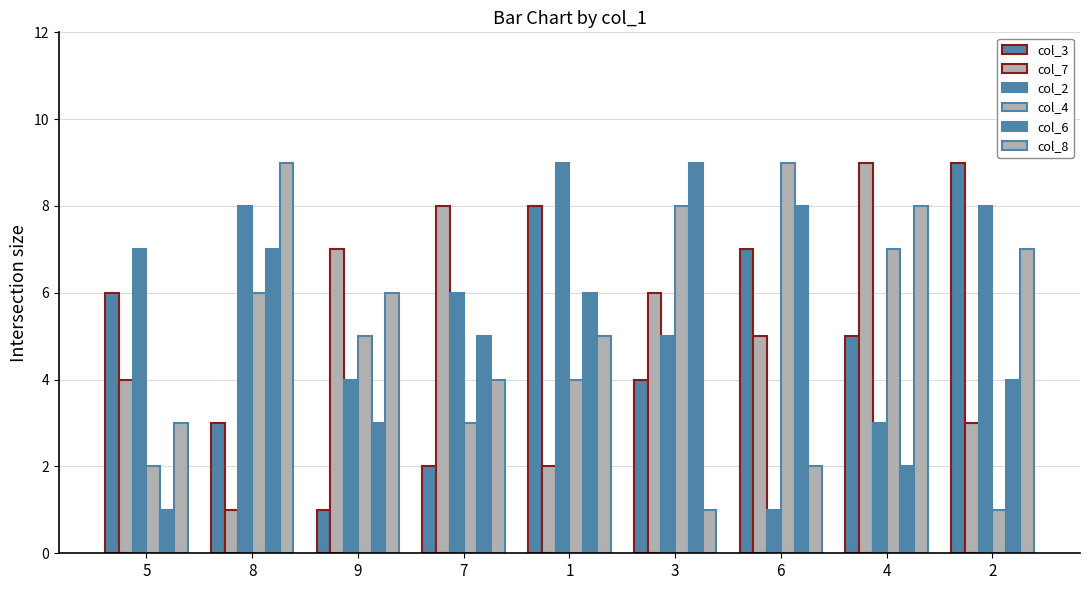

How many data points in col_7 are less than 5?

4